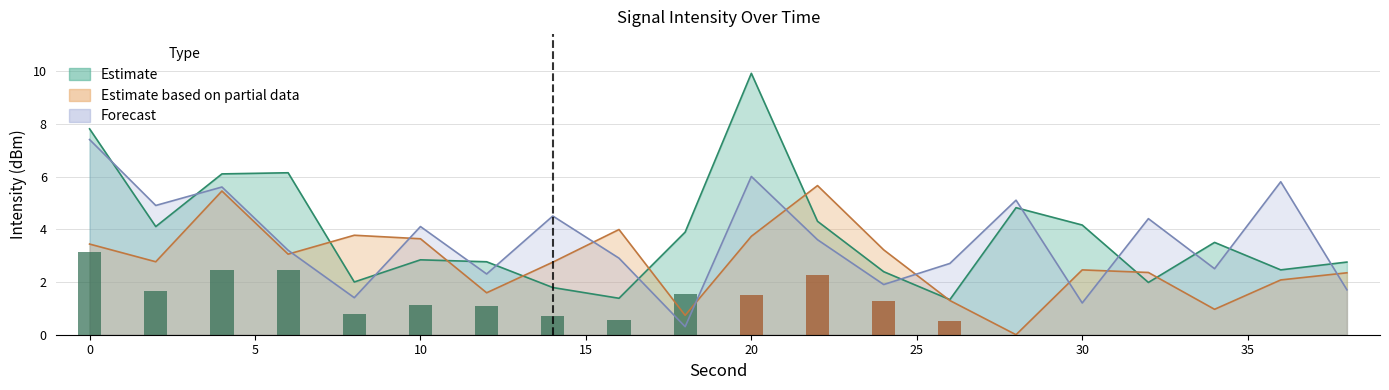

At which category is the sum across all series the highest?

20